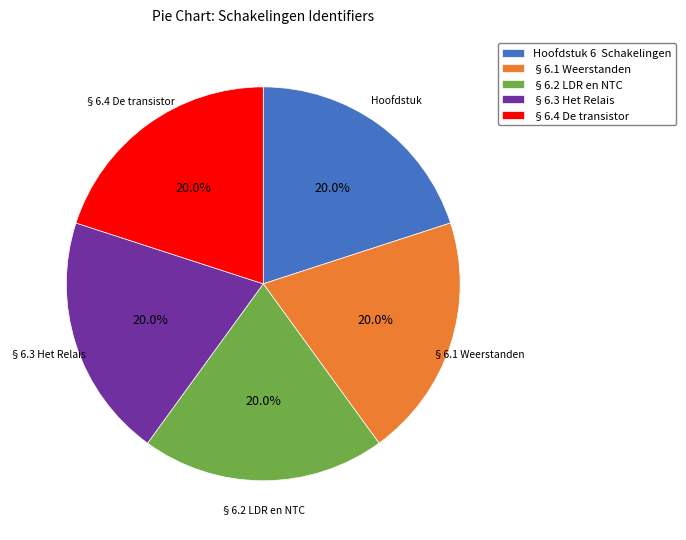

How many slices are in this pie chart?

5